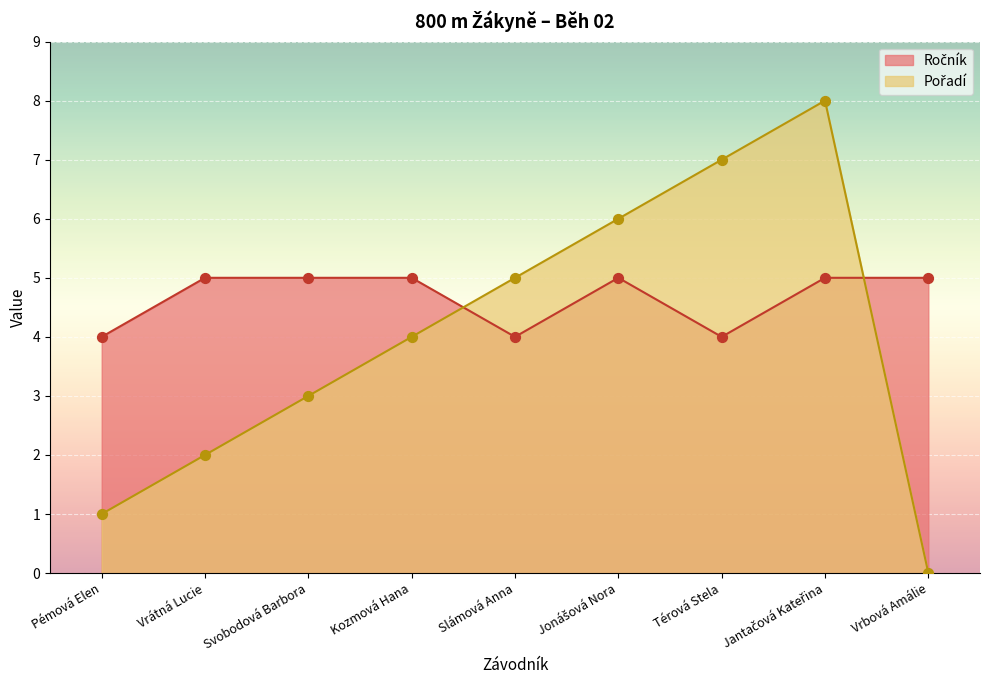

At how many categories does at least one series exceed 6?

2